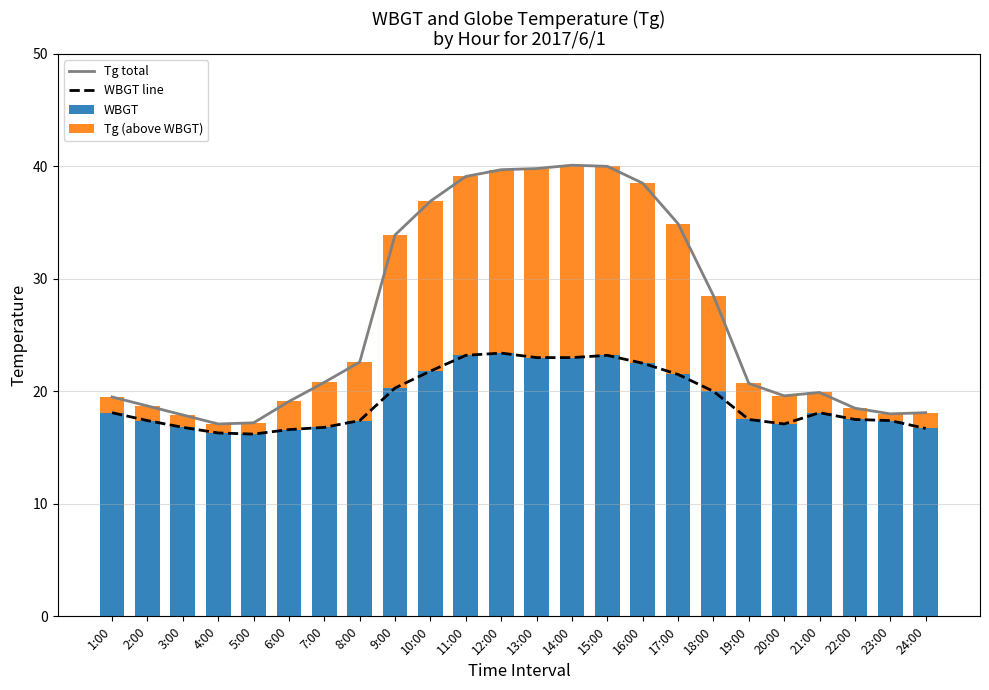

Is it true that WBGT equals 17.4 at 2:00?

True